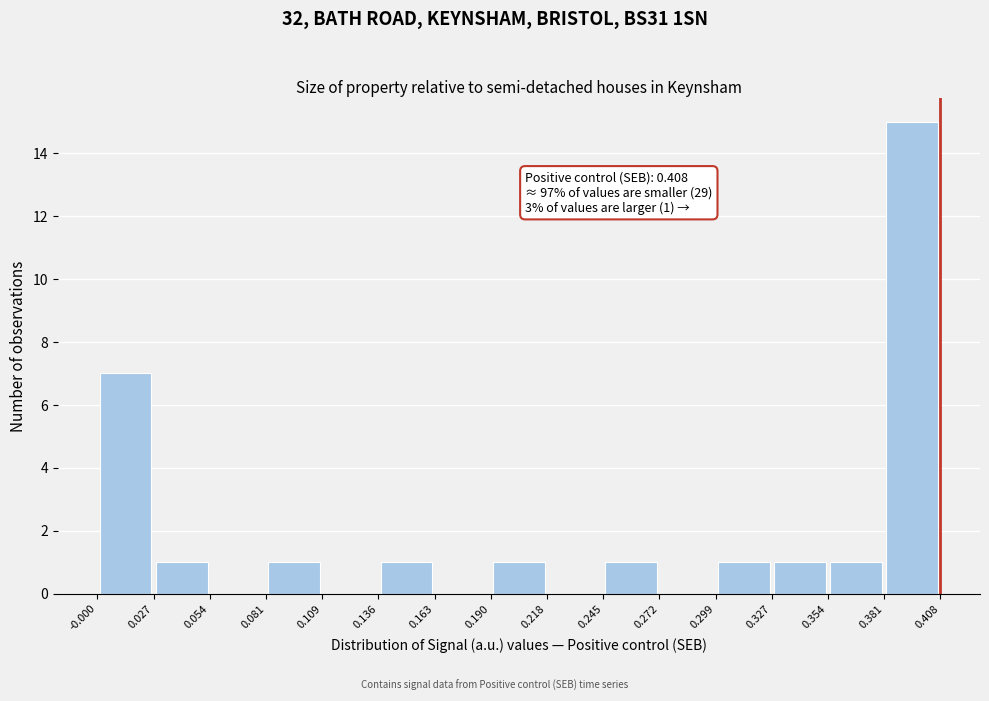

Which range on the x-axis has the tallest bar?

0.381 to 0.408